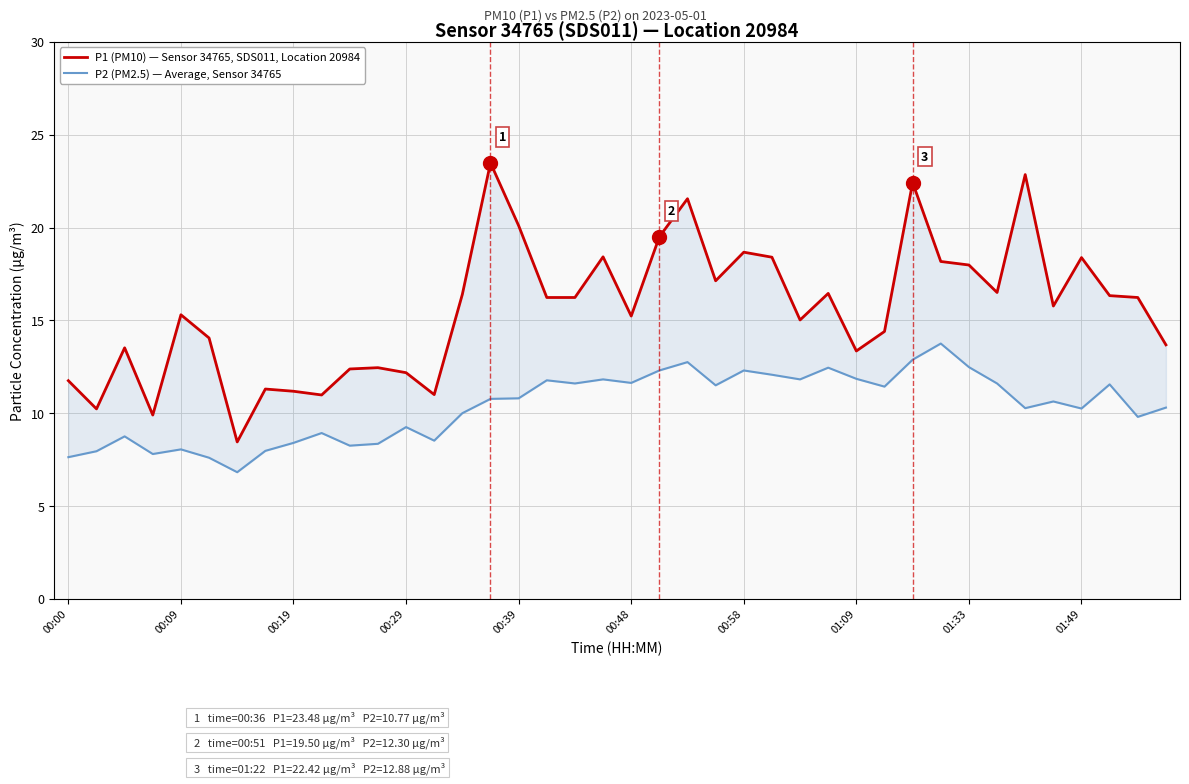

What is the total value across all series at 33?

28.1